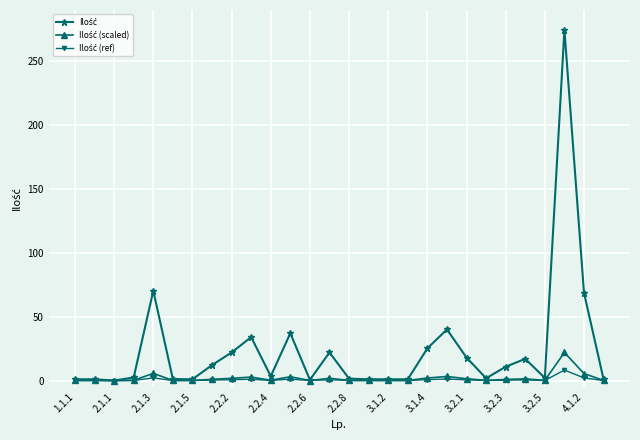

At how many categories does at least one series exceed 54?

3